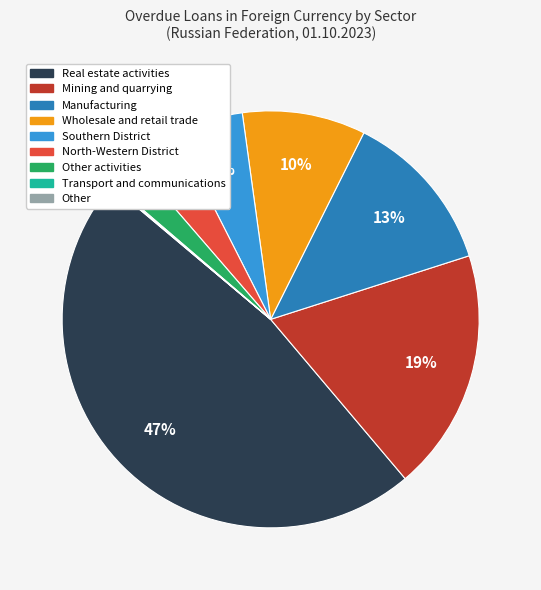

To the nearest percent, what is the difference between the largest and smallest slice percentages?

47%